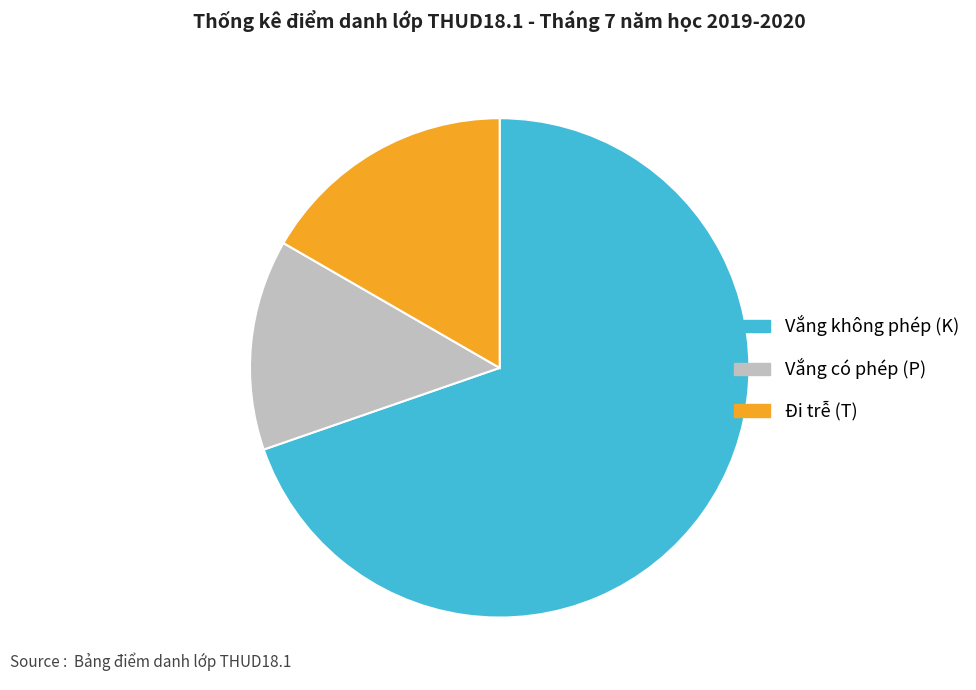

Which slice is the smallest?

Vắng có phép (P)